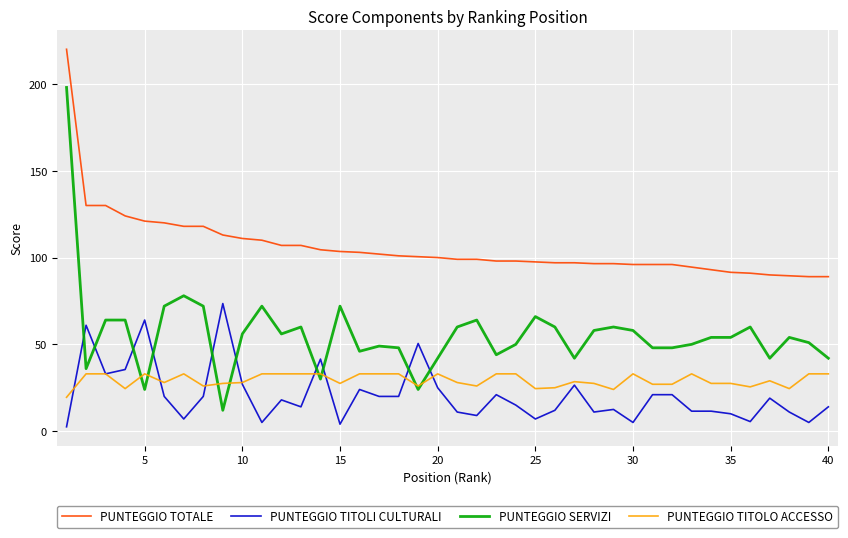

True or false: PUNTEGGIO TOTALE and PUNTEGGIO TITOLI CULTURALI cross at least once.

False